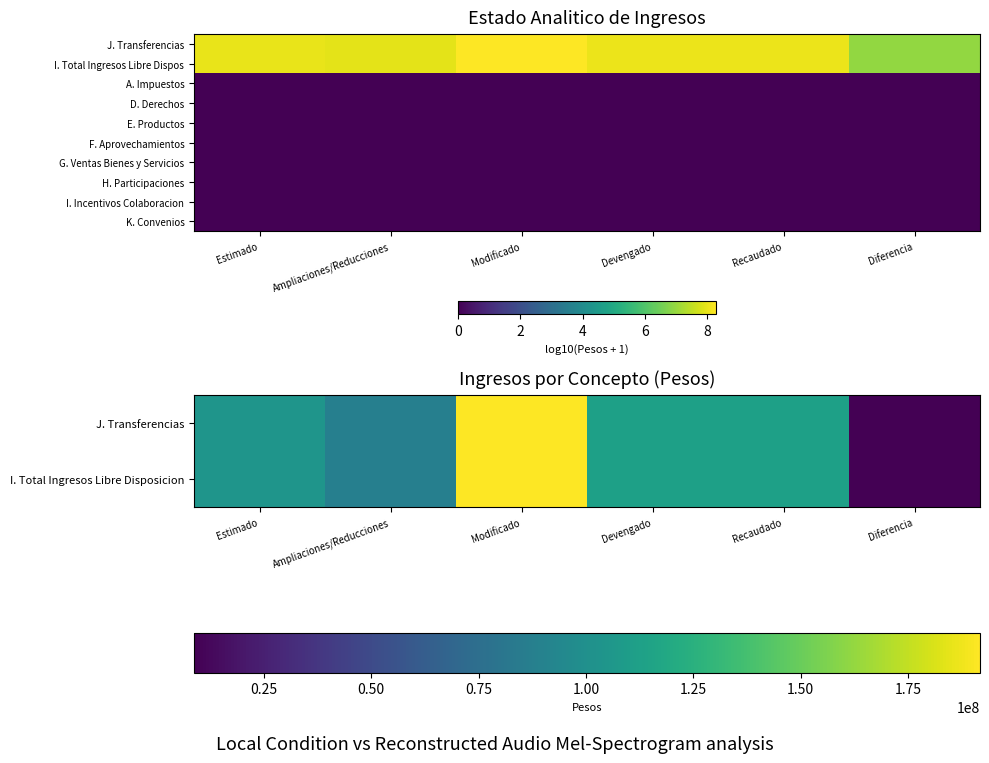

Which has a higher value, Devengado or Diferencia?

Devengado